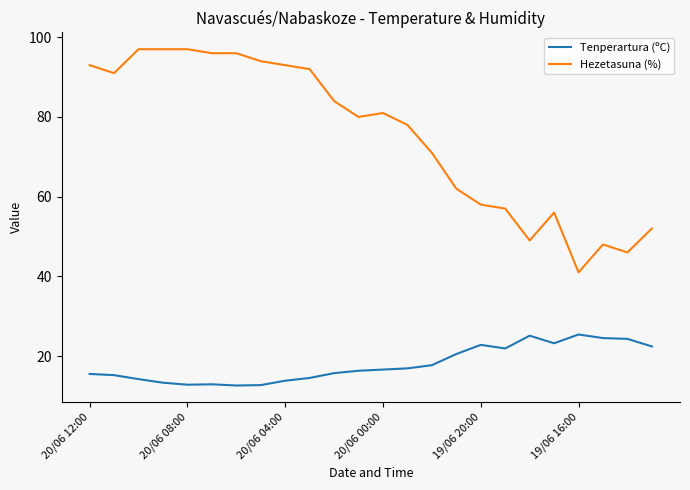

True or false: Tenperartura (ºC) and Hezetasuna (%) intersect in this chart.

False